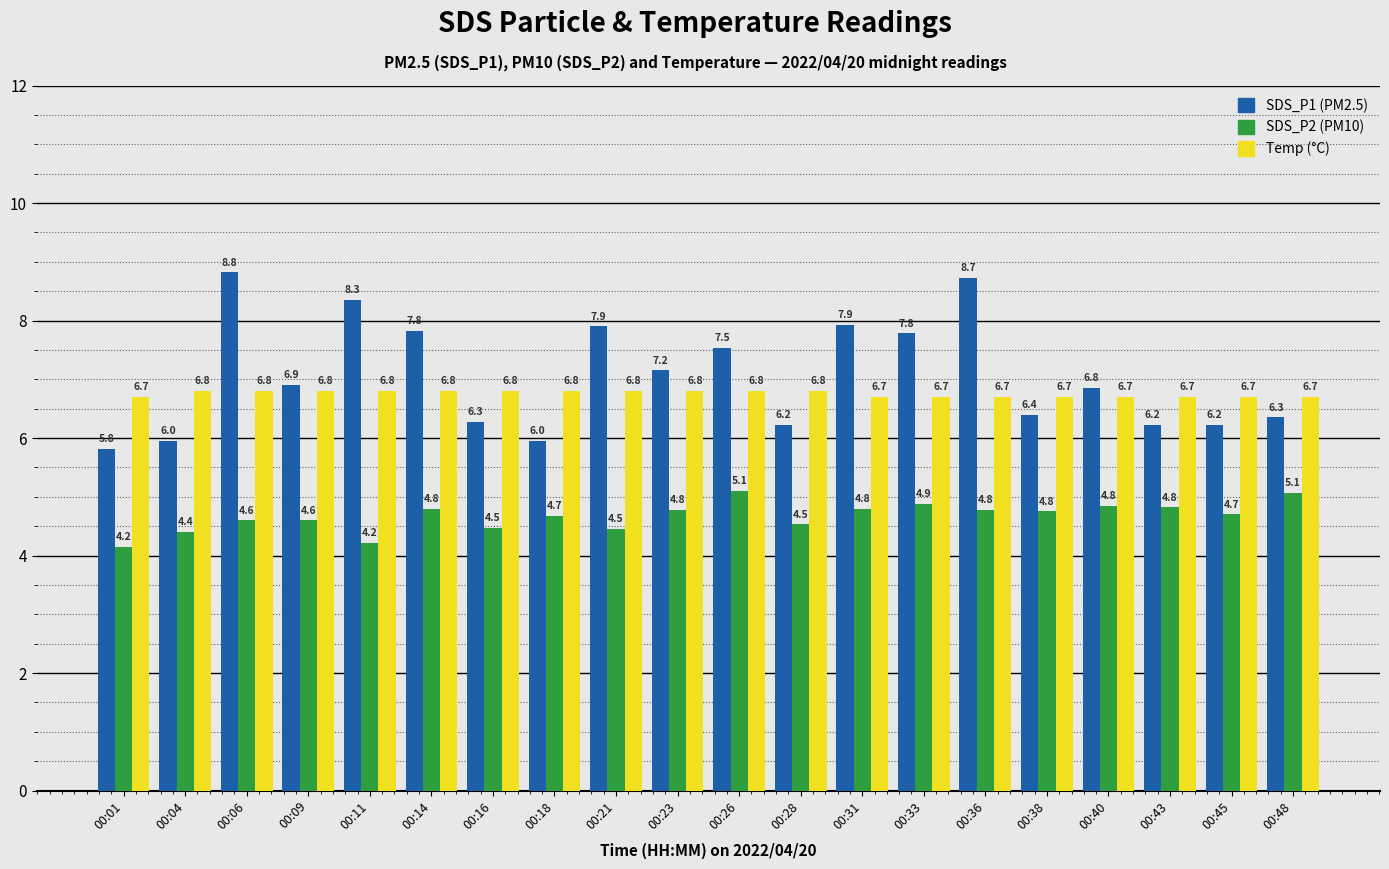

What is the minimum value shown in the chart?

4.2